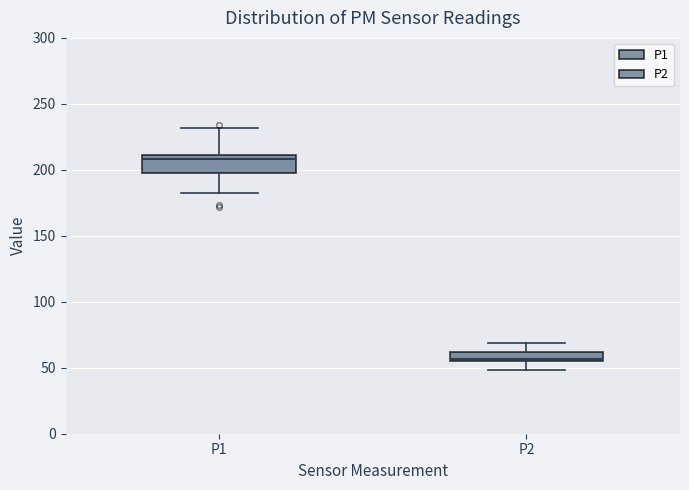

Which box is the tallest, from its lower edge to its upper edge?

P1